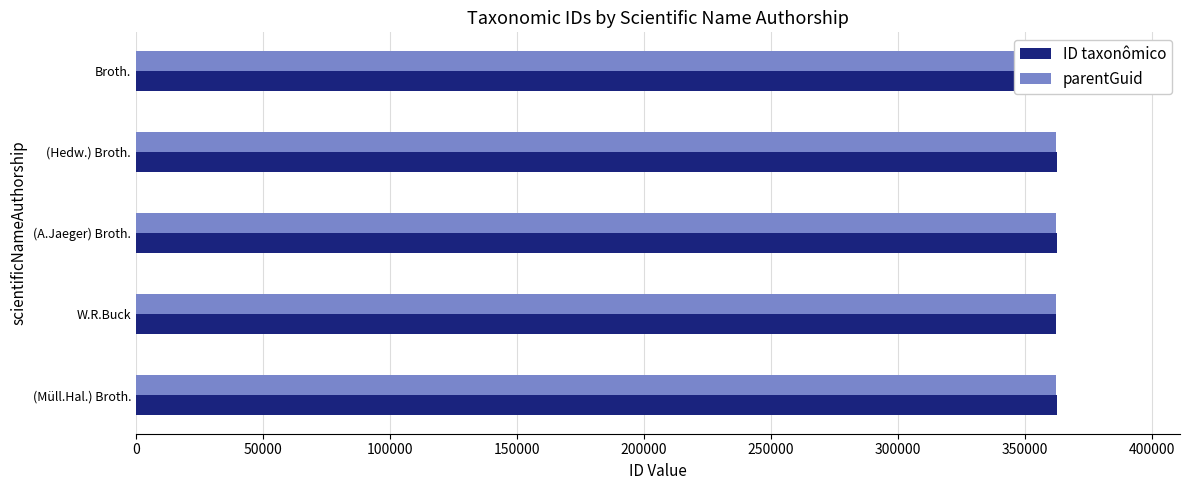

At how many categories does at least one series exceed 318259?

5